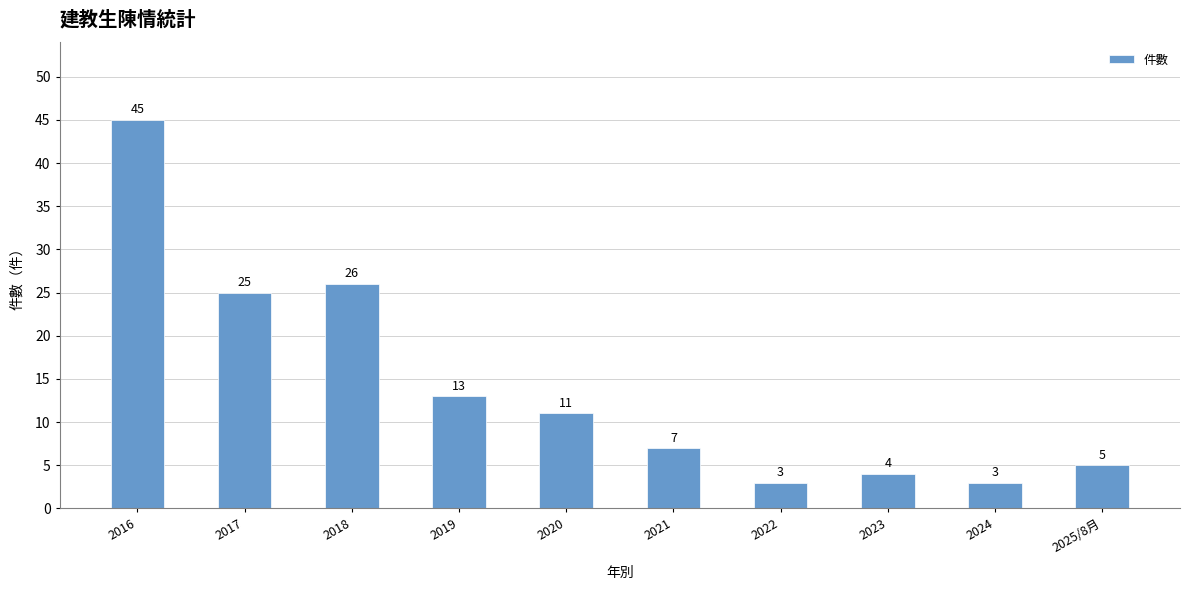

What is the change in value from 2020 to 2022?

-8